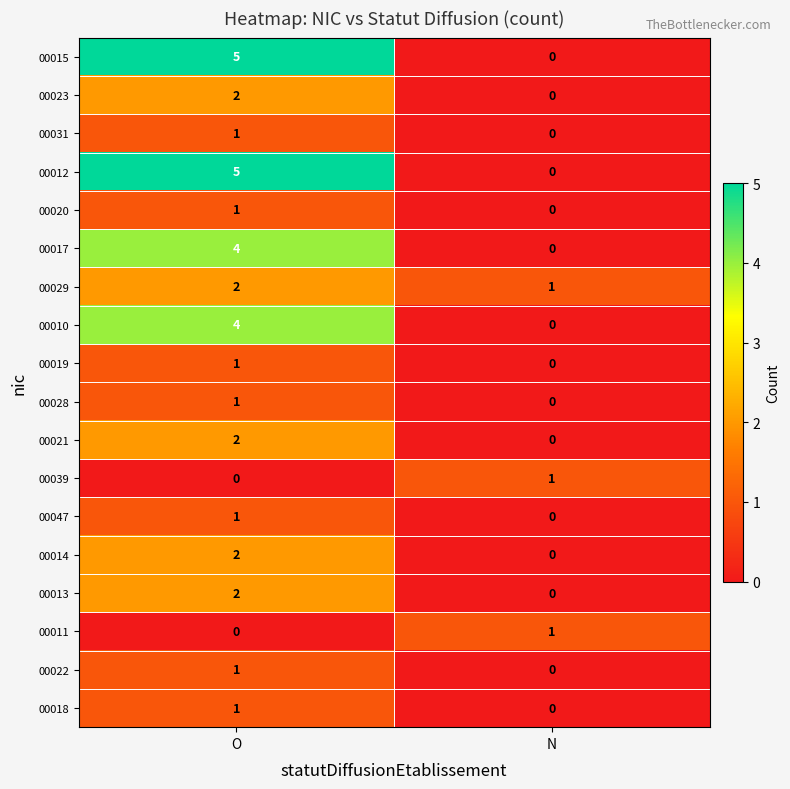

The 00028 series shows 0 at N. True or false?

True